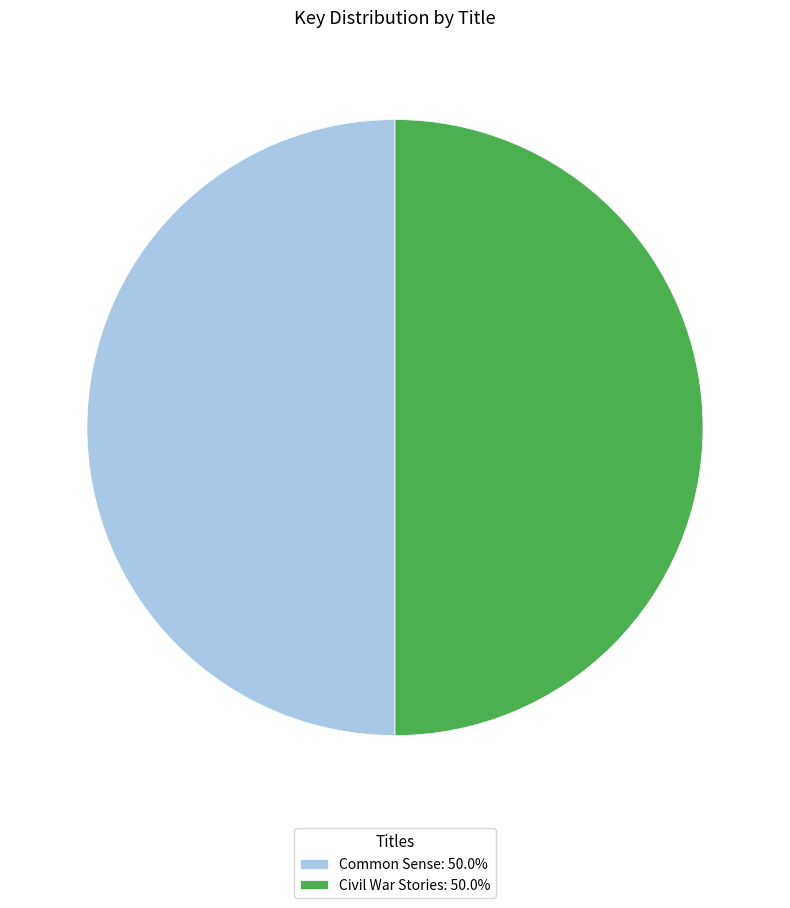

Approximately how many times larger is the value at Civil War Stories compared to Common Sense?

1.0